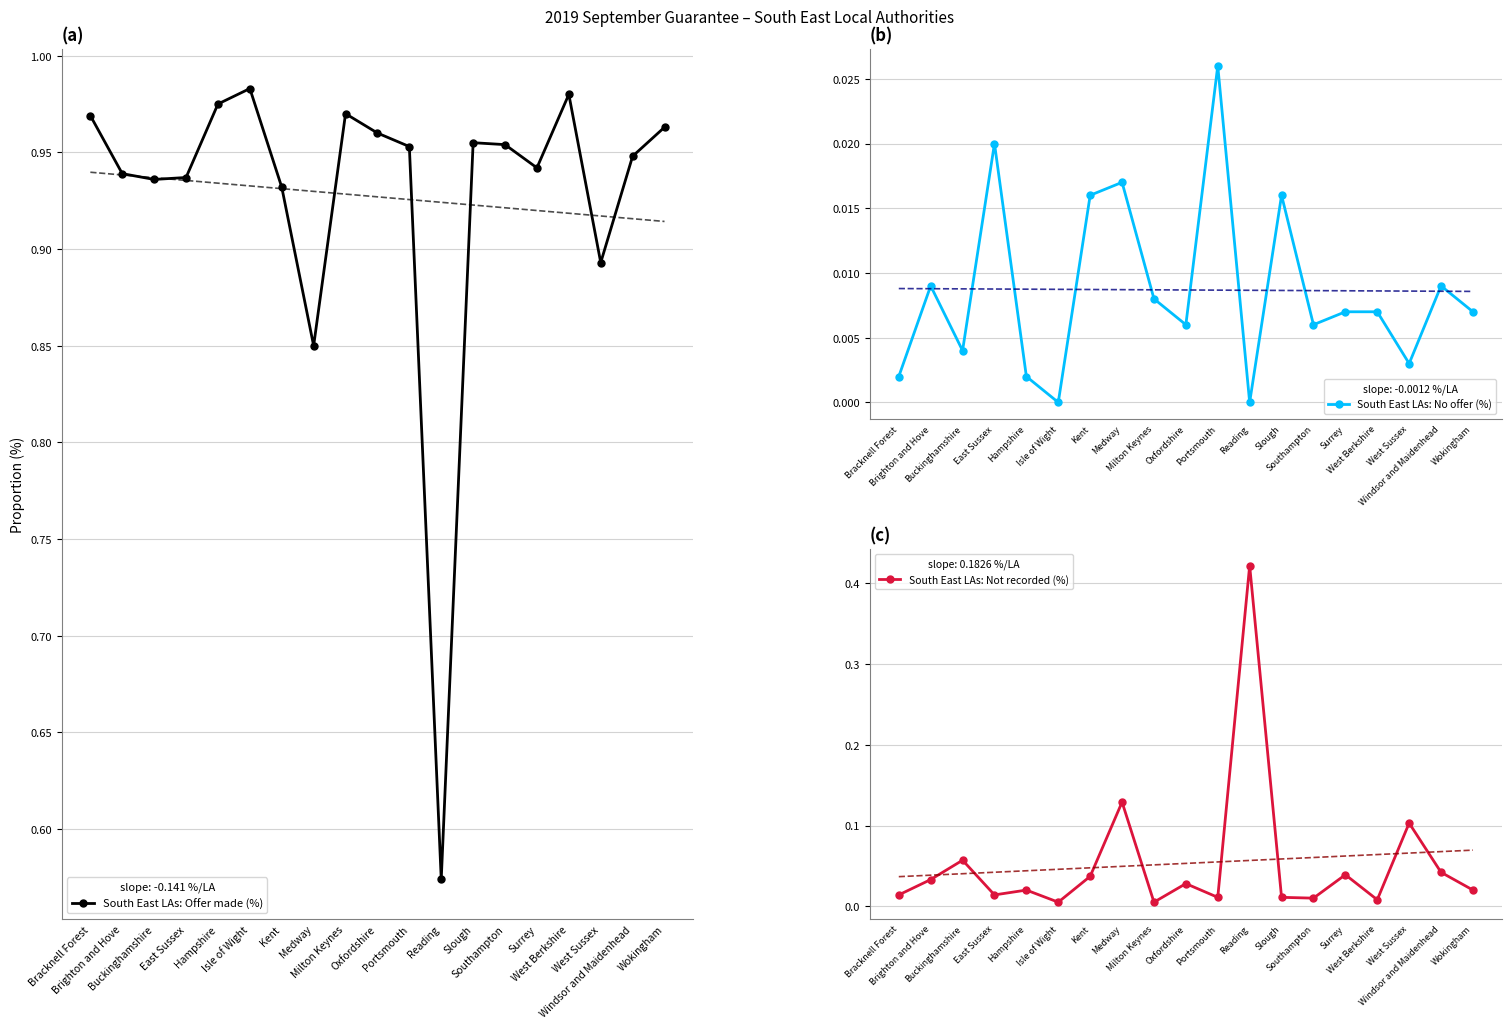

Between Surrey and Wokingham, which series saw the biggest shift?

South East LAs: Offer made (%)